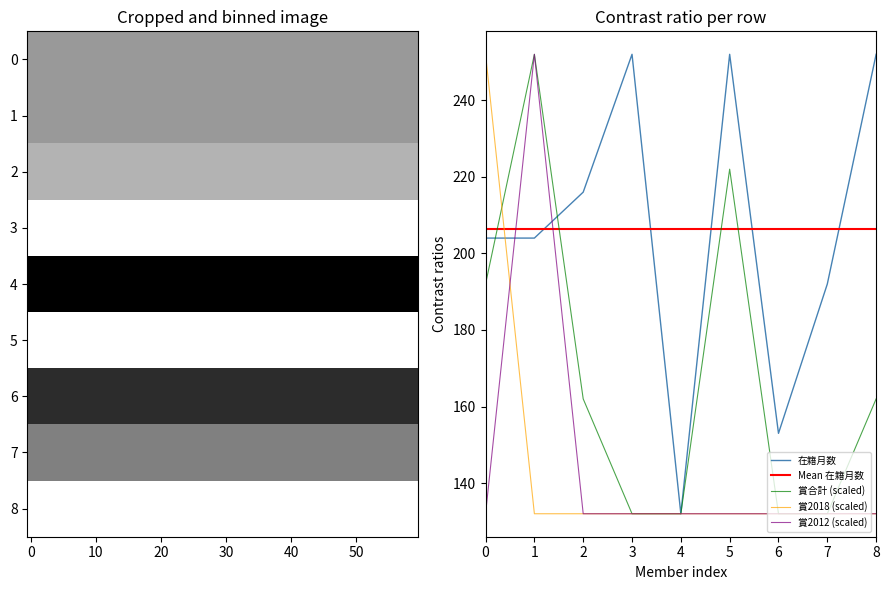

What is the difference between the maximum and minimum values in the 賞2012 series?

120